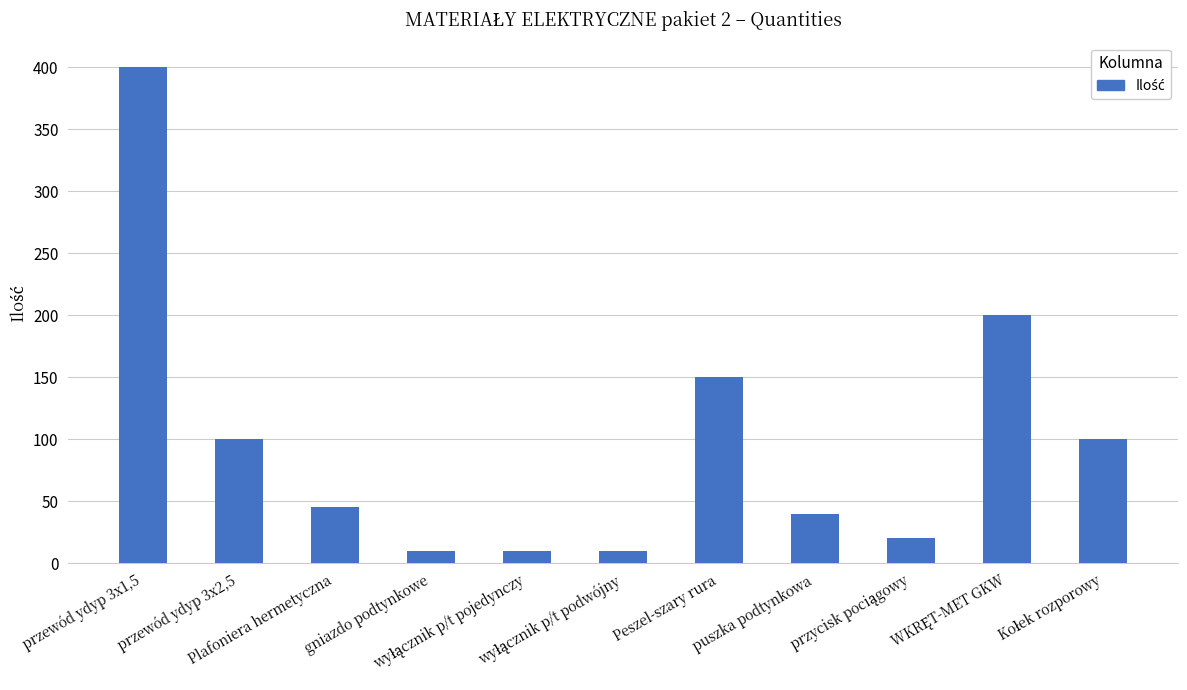

Is it true that the value at Peszel-szary rura is 150?

True